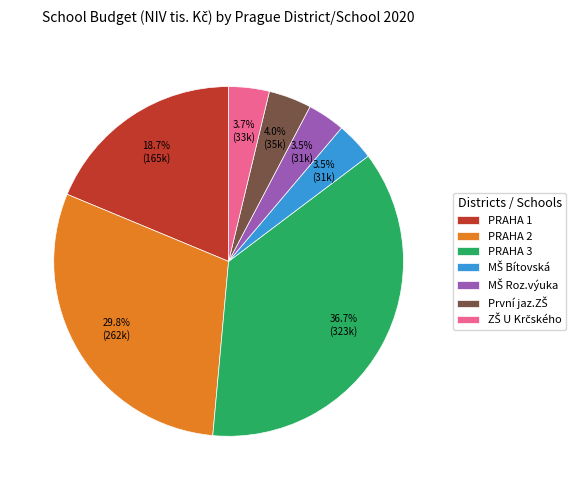

Which slice is the largest?

PRAHA 3